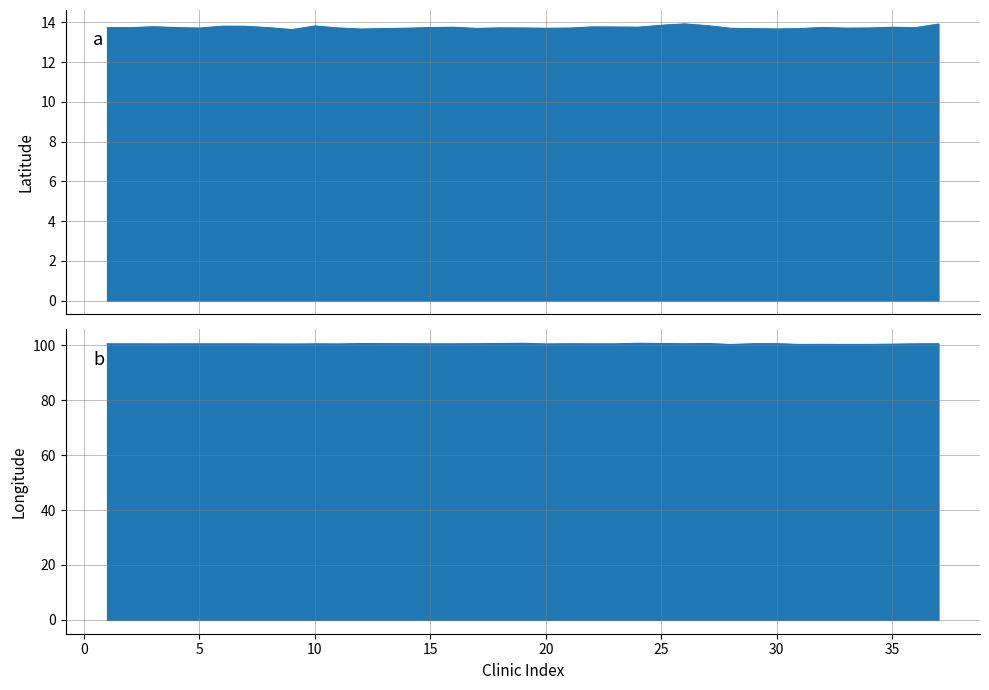

How many interior local valleys does the Latitude series have?

9